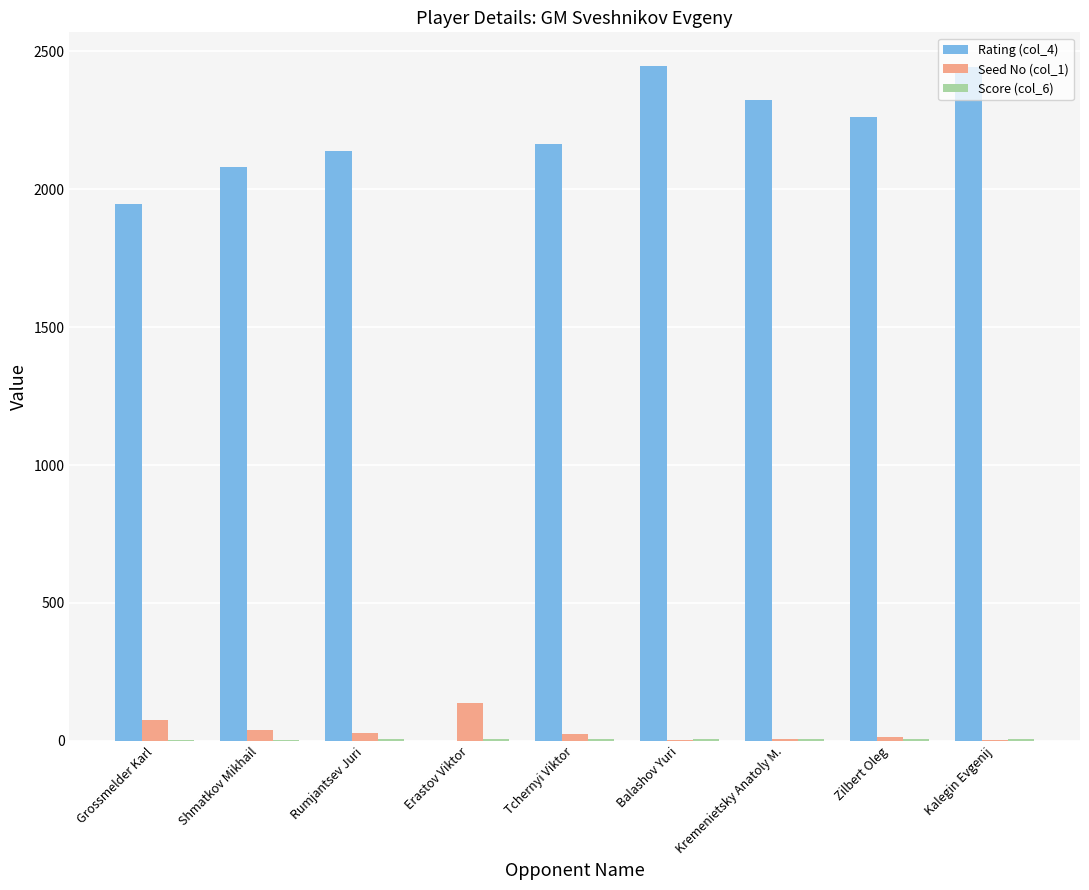

Which series has the largest total across all categories?

Rating (col_4)